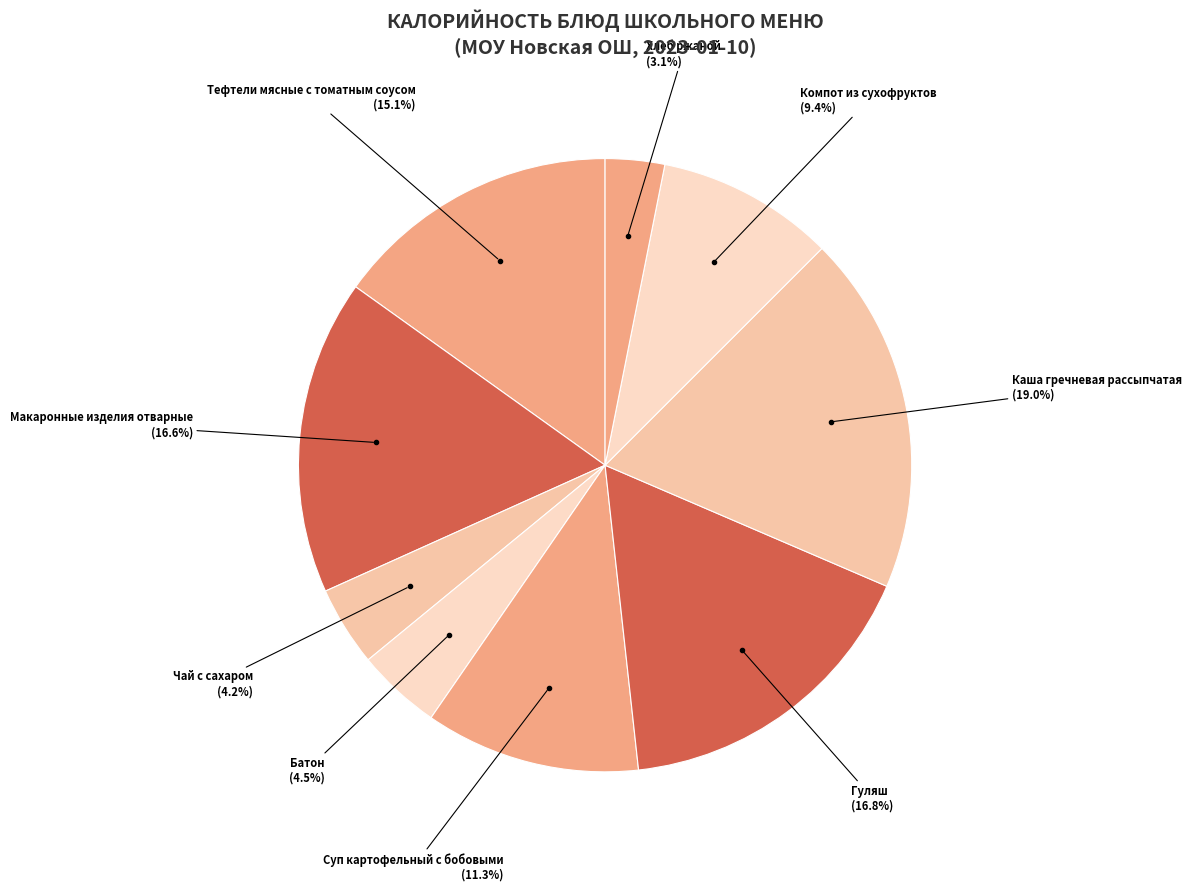

How many segments does this pie chart have?

9